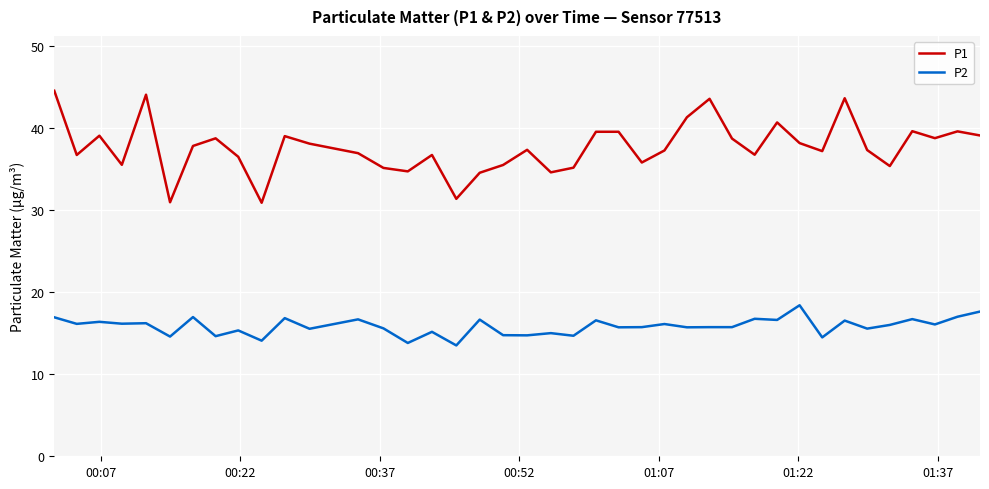

True or false: P2 and P1 cross at least once.

False